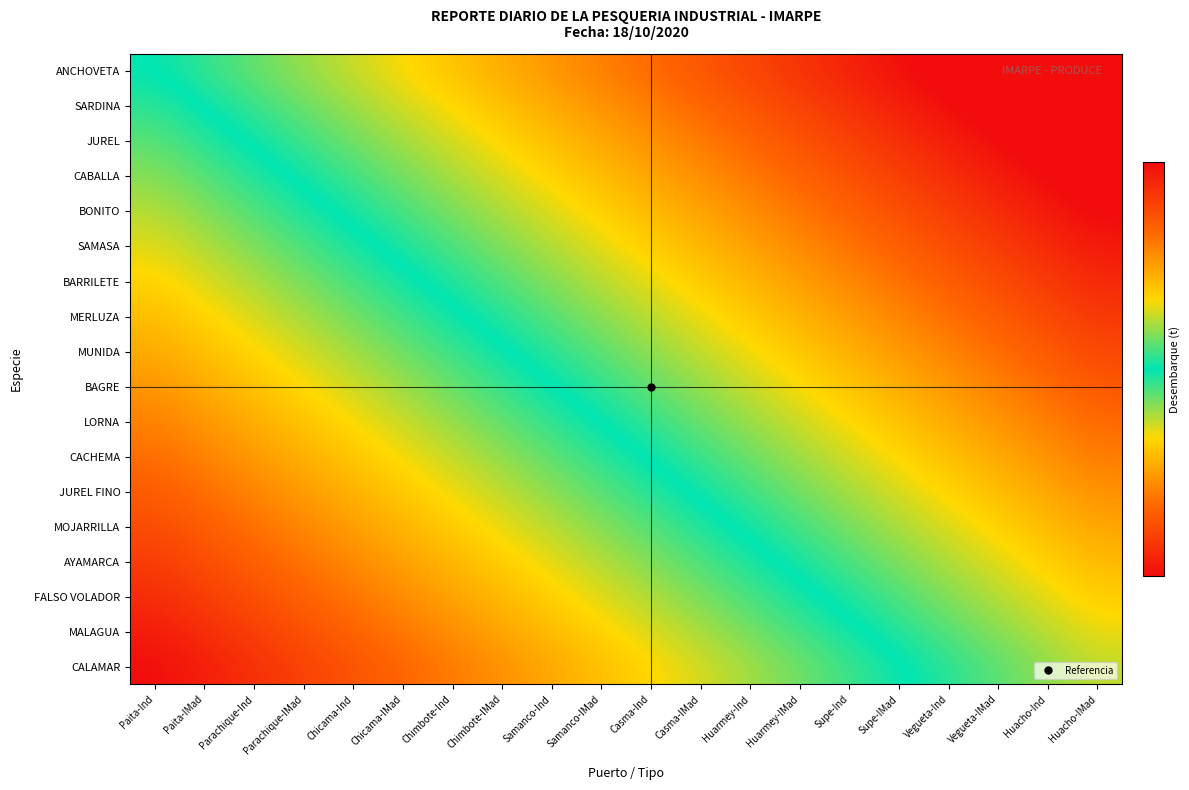

Reading left to right, extract all data points from this chart.

ANCHOVETA: Paita-Ind=0.0	Paita-IMad=0.1	Parachique-Ind=0.1	Parachique-IMad=0.2	Chicama-Ind=0.2	Chicama-IMad=0.3	Chimbote-Ind=0.3	Chimbote-IMad=0.4	Samanco-Ind=0.4	Samanco-IMad=0.5	Casma-Ind=0.5	Casma-IMad=0.6	Huarmey-Ind=0.6	Huarmey-IMad=0.7	Supe-Ind=0.7	Supe-IMad=0.8	Vegueta-Ind=0.8	Vegueta-IMad=0.9	Huacho-Ind=0.9	Huacho-IMad=1.0
SARDINA: Paita-Ind=-0.0	Paita-IMad=0.0	Parachique-Ind=0.1	Parachique-IMad=0.1	Chicama-Ind=0.2	Chicama-IMad=0.2	Chimbote-Ind=0.3	Chimbote-IMad=0.3	Samanco-Ind=0.4	Samanco-IMad=0.4	Casma-Ind=0.5	Casma-IMad=0.5	Huarmey-Ind=0.6	Huarmey-IMad=0.6	Supe-Ind=0.7	Supe-IMad=0.7	Vegueta-Ind=0.8	Vegueta-IMad=0.8	Huacho-Ind=0.9	Huacho-IMad=1.0
JUREL: Paita-Ind=-0.1	Paita-IMad=-0.0	Parachique-Ind=0.0	Parachique-IMad=0.1	Chicama-Ind=0.1	Chicama-IMad=0.2	Chimbote-Ind=0.2	Chimbote-IMad=0.3	Samanco-Ind=0.3	Samanco-IMad=0.4	Casma-Ind=0.4	Casma-IMad=0.5	Huarmey-Ind=0.5	Huarmey-IMad=0.6	Supe-Ind=0.6	Supe-IMad=0.7	Vegueta-Ind=0.7	Vegueta-IMad=0.8	Huacho-Ind=0.9	Huacho-IMad=0.9
CABALLA: Paita-Ind=-0.1	Paita-IMad=-0.1	Parachique-Ind=-0.0	Parachique-IMad=0.0	Chicama-Ind=0.1	Chicama-IMad=0.1	Chimbote-Ind=0.2	Chimbote-IMad=0.2	Samanco-Ind=0.3	Samanco-IMad=0.3	Casma-Ind=0.4	Casma-IMad=0.4	Huarmey-Ind=0.5	Huarmey-IMad=0.5	Supe-Ind=0.6	Supe-IMad=0.6	Vegueta-Ind=0.7	Vegueta-IMad=0.8	Huacho-Ind=0.8	Huacho-IMad=0.9
BONITO: Paita-Ind=-0.2	Paita-IMad=-0.1	Parachique-Ind=-0.1	Parachique-IMad=-0.0	Chicama-Ind=0.0	Chicama-IMad=0.1	Chimbote-Ind=0.1	Chimbote-IMad=0.2	Samanco-Ind=0.2	Samanco-IMad=0.3	Casma-Ind=0.3	Casma-IMad=0.4	Huarmey-Ind=0.4	Huarmey-IMad=0.5	Supe-Ind=0.5	Supe-IMad=0.6	Vegueta-Ind=0.7	Vegueta-IMad=0.7	Huacho-Ind=0.8	Huacho-IMad=0.8
SAMASA: Paita-Ind=-0.2	Paita-IMad=-0.2	Parachique-Ind=-0.1	Parachique-IMad=-0.1	Chicama-Ind=-0.0	Chicama-IMad=0.0	Chimbote-Ind=0.1	Chimbote-IMad=0.1	Samanco-Ind=0.2	Samanco-IMad=0.2	Casma-Ind=0.3	Casma-IMad=0.3	Huarmey-Ind=0.4	Huarmey-IMad=0.4	Supe-Ind=0.5	Supe-IMad=0.6	Vegueta-Ind=0.6	Vegueta-IMad=0.7	Huacho-Ind=0.7	Huacho-IMad=0.8
BARRILETE: Paita-Ind=-0.3	Paita-IMad=-0.2	Parachique-Ind=-0.2	Parachique-IMad=-0.1	Chicama-Ind=-0.1	Chicama-IMad=-0.0	Chimbote-Ind=0.0	Chimbote-IMad=0.1	Samanco-Ind=0.1	Samanco-IMad=0.2	Casma-Ind=0.2	Casma-IMad=0.3	Huarmey-Ind=0.3	Huarmey-IMad=0.4	Supe-Ind=0.5	Supe-IMad=0.5	Vegueta-Ind=0.6	Vegueta-IMad=0.6	Huacho-Ind=0.7	Huacho-IMad=0.7
MERLUZA: Paita-Ind=-0.3	Paita-IMad=-0.3	Parachique-Ind=-0.2	Parachique-IMad=-0.2	Chicama-Ind=-0.1	Chicama-IMad=-0.1	Chimbote-Ind=-0.0	Chimbote-IMad=0.0	Samanco-Ind=0.1	Samanco-IMad=0.1	Casma-Ind=0.2	Casma-IMad=0.2	Huarmey-Ind=0.3	Huarmey-IMad=0.4	Supe-Ind=0.4	Supe-IMad=0.5	Vegueta-Ind=0.5	Vegueta-IMad=0.6	Huacho-Ind=0.6	Huacho-IMad=0.7
MUNIDA: Paita-Ind=-0.4	Paita-IMad=-0.3	Parachique-Ind=-0.3	Parachique-IMad=-0.2	Chicama-Ind=-0.2	Chicama-IMad=-0.1	Chimbote-Ind=-0.1	Chimbote-IMad=-0.0	Samanco-Ind=0.0	Samanco-IMad=0.1	Casma-Ind=0.1	Casma-IMad=0.2	Huarmey-Ind=0.3	Huarmey-IMad=0.3	Supe-Ind=0.4	Supe-IMad=0.4	Vegueta-Ind=0.5	Vegueta-IMad=0.5	Huacho-Ind=0.6	Huacho-IMad=0.6
BAGRE: Paita-Ind=-0.4	Paita-IMad=-0.4	Parachique-Ind=-0.3	Parachique-IMad=-0.3	Chicama-Ind=-0.2	Chicama-IMad=-0.2	Chimbote-Ind=-0.1	Chimbote-IMad=-0.1	Samanco-Ind=-0.0	Samanco-IMad=0.1	Casma-Ind=0.1	Casma-IMad=0.2	Huarmey-Ind=0.2	Huarmey-IMad=0.3	Supe-Ind=0.3	Supe-IMad=0.4	Vegueta-Ind=0.4	Vegueta-IMad=0.5	Huacho-Ind=0.5	Huacho-IMad=0.6
LORNA: Paita-Ind=-0.5	Paita-IMad=-0.4	Parachique-Ind=-0.4	Parachique-IMad=-0.3	Chicama-Ind=-0.3	Chicama-IMad=-0.2	Chimbote-Ind=-0.2	Chimbote-IMad=-0.1	Samanco-Ind=-0.0	Samanco-IMad=0.0	Casma-Ind=0.1	Casma-IMad=0.1	Huarmey-Ind=0.2	Huarmey-IMad=0.2	Supe-Ind=0.3	Supe-IMad=0.3	Vegueta-Ind=0.4	Vegueta-IMad=0.4	Huacho-Ind=0.5	Huacho-IMad=0.5
CACHEMA: Paita-Ind=-0.5	Paita-IMad=-0.5	Parachique-Ind=-0.4	Parachique-IMad=-0.4	Chicama-Ind=-0.3	Chicama-IMad=-0.3	Chimbote-Ind=-0.2	Chimbote-IMad=-0.1	Samanco-Ind=-0.1	Samanco-IMad=-0.0	Casma-Ind=0.0	Casma-IMad=0.1	Huarmey-Ind=0.1	Huarmey-IMad=0.2	Supe-Ind=0.2	Supe-IMad=0.3	Vegueta-Ind=0.3	Vegueta-IMad=0.4	Huacho-Ind=0.4	Huacho-IMad=0.5
JUREL FINO: Paita-Ind=-0.6	Paita-IMad=-0.5	Parachique-Ind=-0.5	Parachique-IMad=-0.4	Chicama-Ind=-0.4	Chicama-IMad=-0.3	Chimbote-Ind=-0.2	Chimbote-IMad=-0.2	Samanco-Ind=-0.1	Samanco-IMad=-0.1	Casma-Ind=-0.0	Casma-IMad=0.0	Huarmey-Ind=0.1	Huarmey-IMad=0.1	Supe-Ind=0.2	Supe-IMad=0.2	Vegueta-Ind=0.3	Vegueta-IMad=0.3	Huacho-Ind=0.4	Huacho-IMad=0.4
MOJARRILLA: Paita-Ind=-0.6	Paita-IMad=-0.6	Parachique-Ind=-0.5	Parachique-IMad=-0.5	Chicama-Ind=-0.4	Chicama-IMad=-0.3	Chimbote-Ind=-0.3	Chimbote-IMad=-0.2	Samanco-Ind=-0.2	Samanco-IMad=-0.1	Casma-Ind=-0.1	Casma-IMad=-0.0	Huarmey-Ind=0.0	Huarmey-IMad=0.1	Supe-Ind=0.1	Supe-IMad=0.2	Vegueta-Ind=0.2	Vegueta-IMad=0.3	Huacho-Ind=0.3	Huacho-IMad=0.4
AYAMARCA: Paita-Ind=-0.7	Paita-IMad=-0.6	Parachique-Ind=-0.6	Parachique-IMad=-0.5	Chicama-Ind=-0.4	Chicama-IMad=-0.4	Chimbote-Ind=-0.3	Chimbote-IMad=-0.3	Samanco-Ind=-0.2	Samanco-IMad=-0.2	Casma-Ind=-0.1	Casma-IMad=-0.1	Huarmey-Ind=-0.0	Huarmey-IMad=0.0	Supe-Ind=0.1	Supe-IMad=0.1	Vegueta-Ind=0.2	Vegueta-IMad=0.2	Huacho-Ind=0.3	Huacho-IMad=0.3
FALSO VOLADOR: Paita-Ind=-0.7	Paita-IMad=-0.7	Parachique-Ind=-0.6	Parachique-IMad=-0.5	Chicama-Ind=-0.5	Chicama-IMad=-0.4	Chimbote-Ind=-0.4	Chimbote-IMad=-0.3	Samanco-Ind=-0.3	Samanco-IMad=-0.2	Casma-Ind=-0.2	Casma-IMad=-0.1	Huarmey-Ind=-0.1	Huarmey-IMad=-0.0	Supe-Ind=0.0	Supe-IMad=0.1	Vegueta-Ind=0.1	Vegueta-IMad=0.2	Huacho-Ind=0.2	Huacho-IMad=0.3
MALAGUA: Paita-Ind=-0.8	Paita-IMad=-0.7	Parachique-Ind=-0.6	Parachique-IMad=-0.6	Chicama-Ind=-0.5	Chicama-IMad=-0.5	Chimbote-Ind=-0.4	Chimbote-IMad=-0.4	Samanco-Ind=-0.3	Samanco-IMad=-0.3	Casma-Ind=-0.2	Casma-IMad=-0.2	Huarmey-Ind=-0.1	Huarmey-IMad=-0.1	Supe-Ind=-0.0	Supe-IMad=0.0	Vegueta-Ind=0.1	Vegueta-IMad=0.1	Huacho-Ind=0.2	Huacho-IMad=0.2
CALAMAR: Paita-Ind=-0.8	Paita-IMad=-0.7	Parachique-Ind=-0.7	Parachique-IMad=-0.6	Chicama-Ind=-0.6	Chicama-IMad=-0.5	Chimbote-Ind=-0.5	Chimbote-IMad=-0.4	Samanco-Ind=-0.4	Samanco-IMad=-0.3	Casma-Ind=-0.3	Casma-IMad=-0.2	Huarmey-Ind=-0.2	Huarmey-IMad=-0.1	Supe-Ind=-0.1	Supe-IMad=-0.0	Vegueta-Ind=0.0	Vegueta-IMad=0.1	Huacho-Ind=0.1	Huacho-IMad=0.2